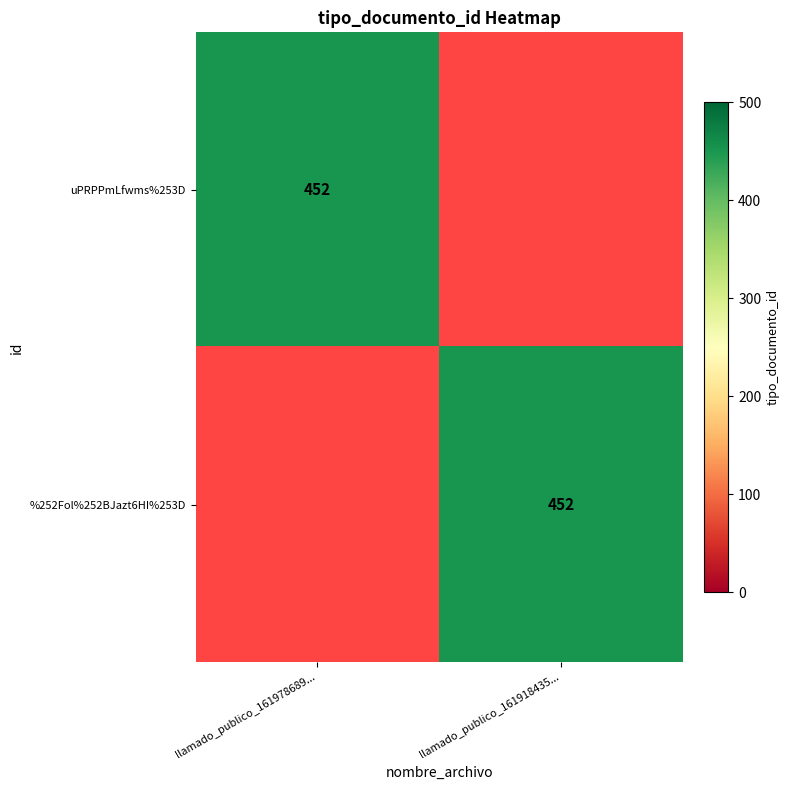

The value of uPRPPmLfwms%253D at llamado_publico_161978689... is 808. True or false?

False